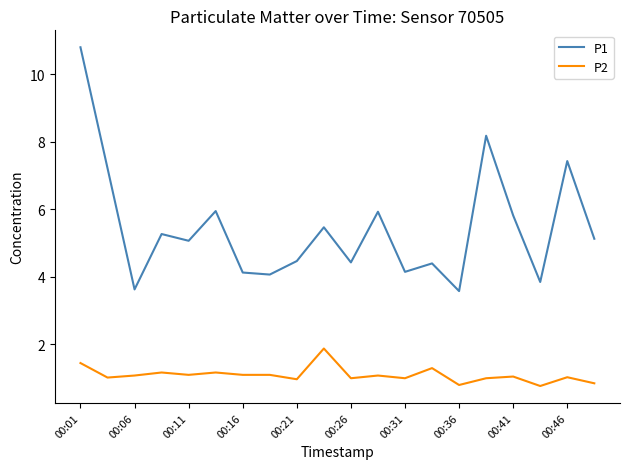

What is the smallest value displayed?

0.8